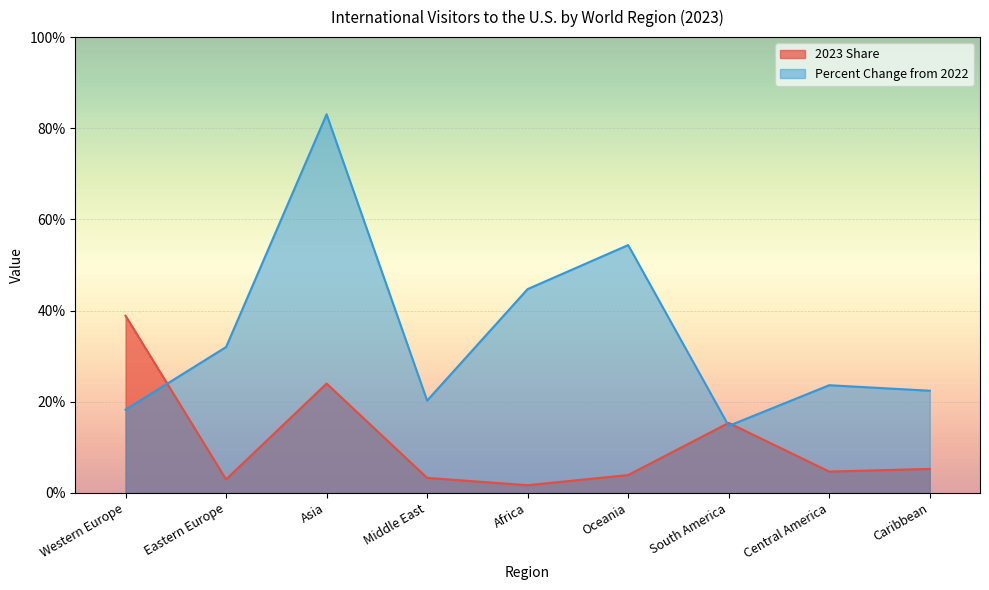

Where is the first local maximum for Percent Change from 2022?

Asia